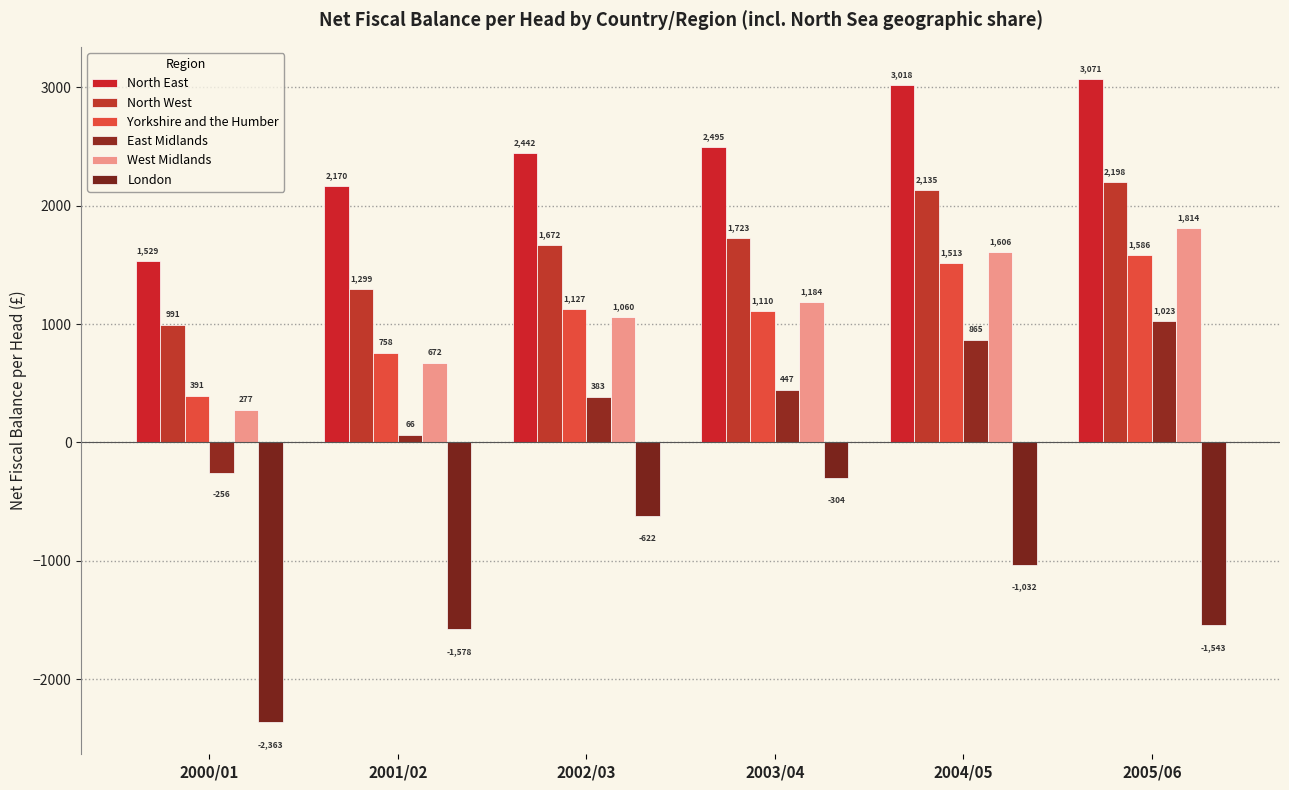

The West Midlands series shows 373 at 2001/02. True or false?

False